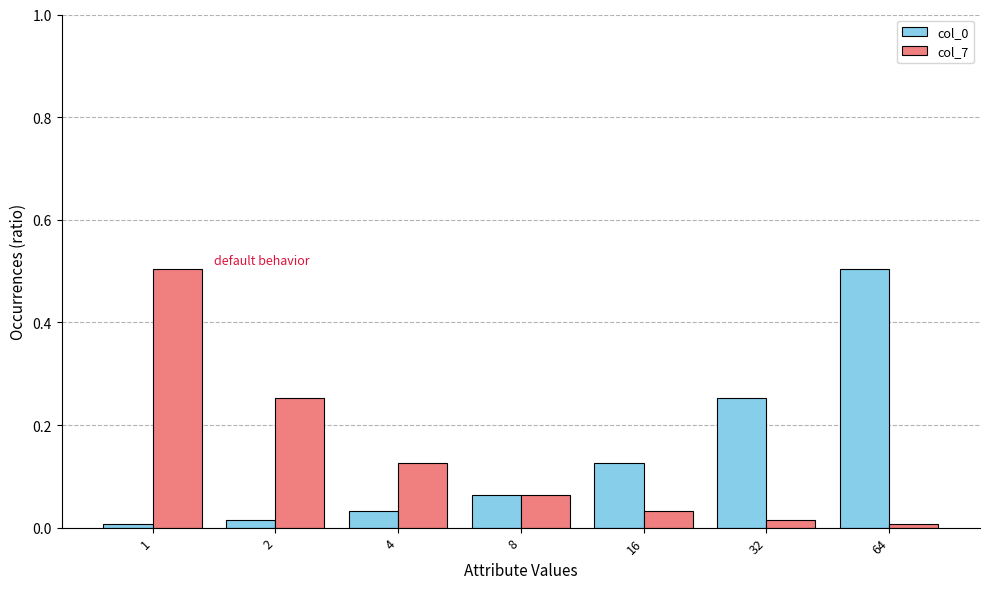

What is the greatest value displayed?

0.5